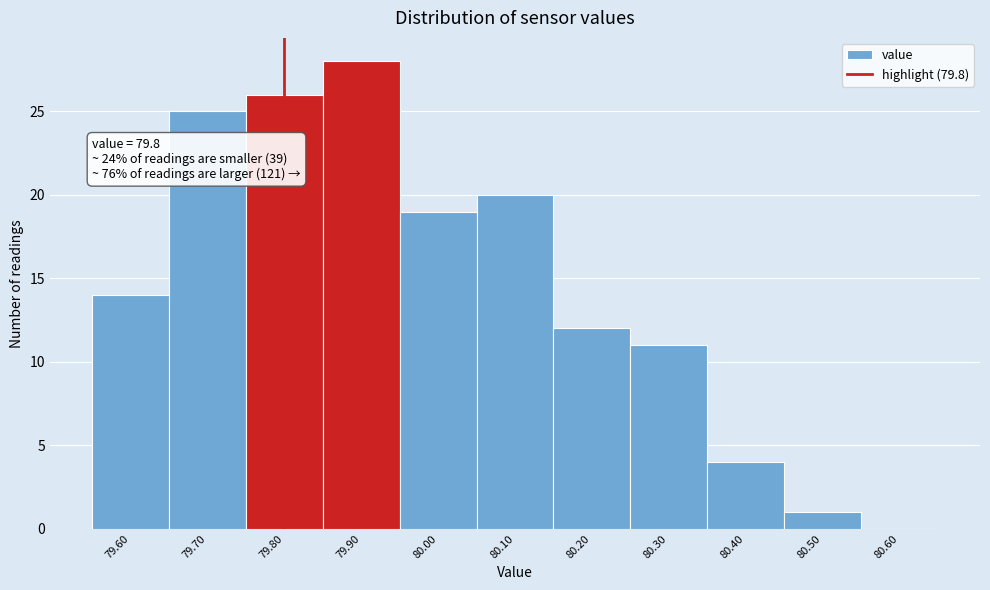

Over which range of the x-axis is the bar tallest?

79.85 to 79.95